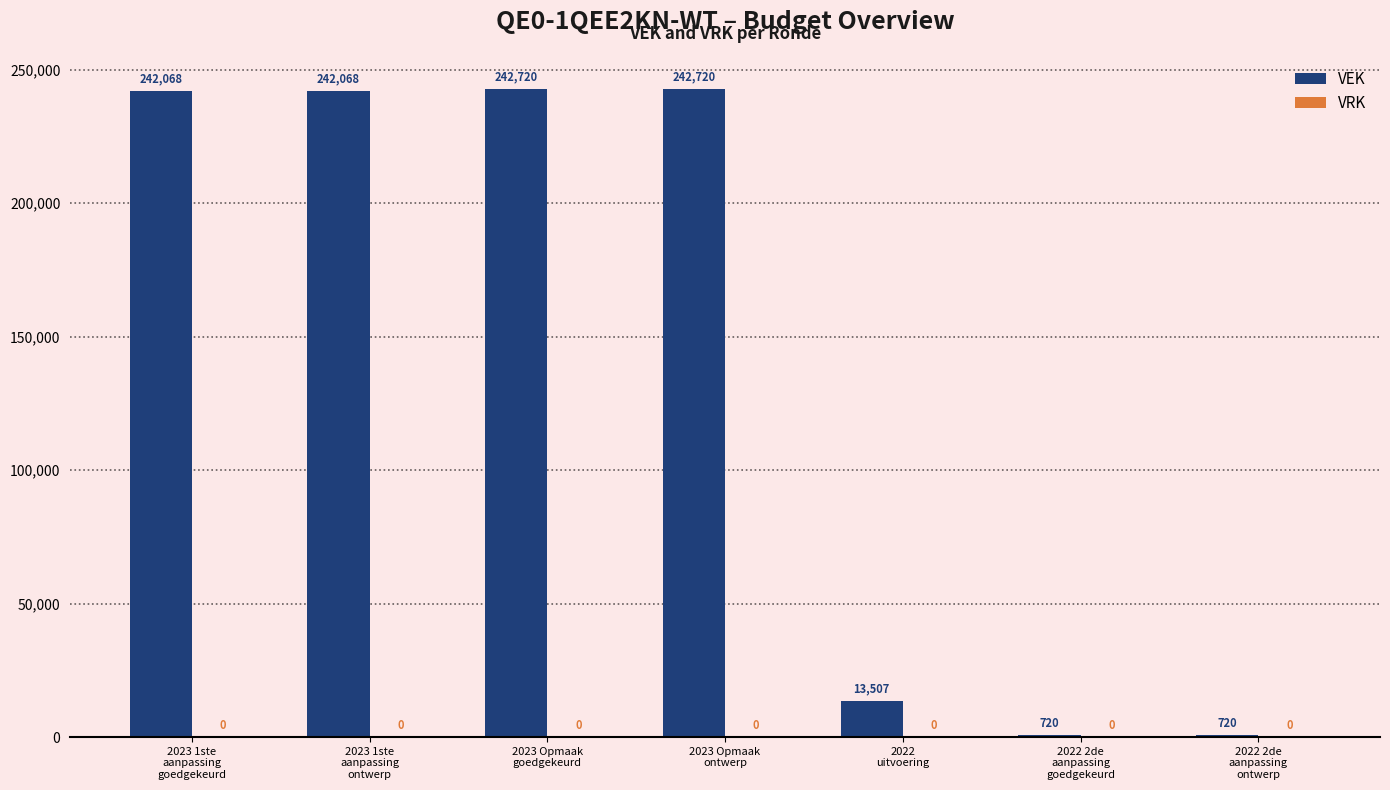

What is the sum of all values?

984523